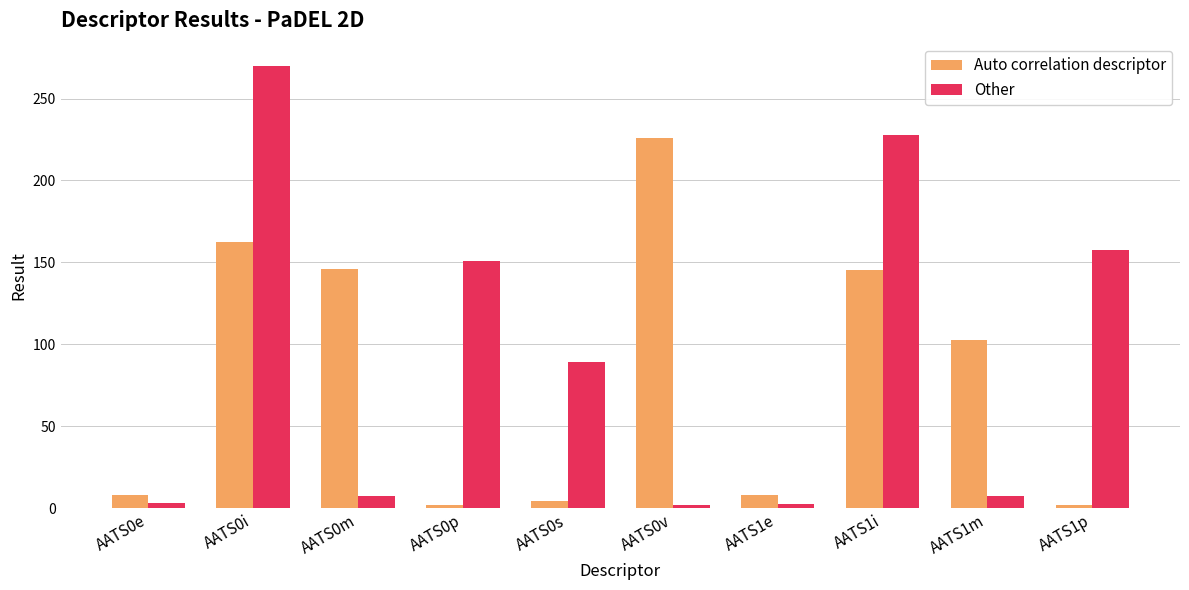

What is the sum of all Other values?

917.2